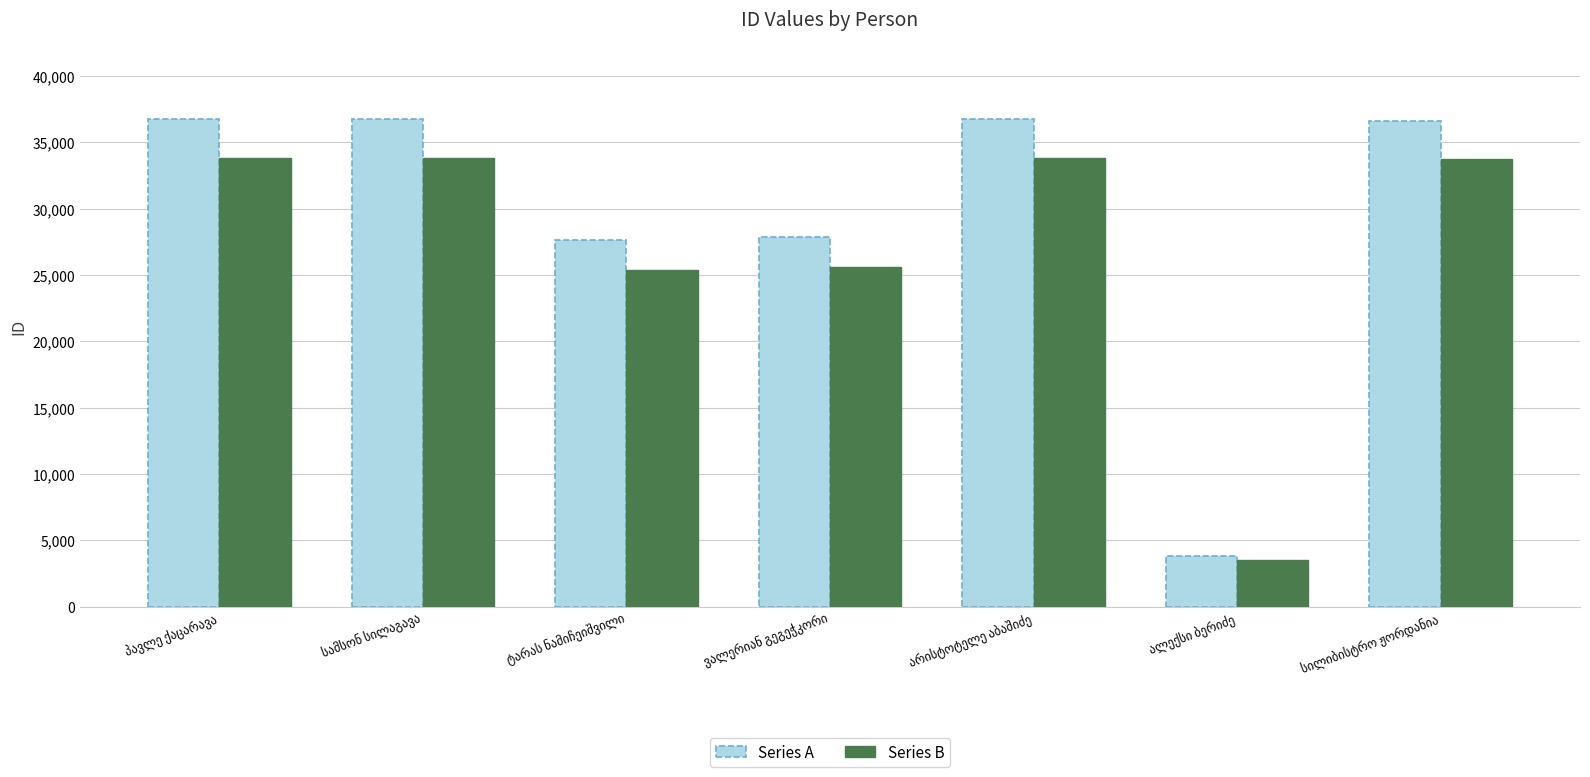

Which series has the largest total across all categories?

Series A